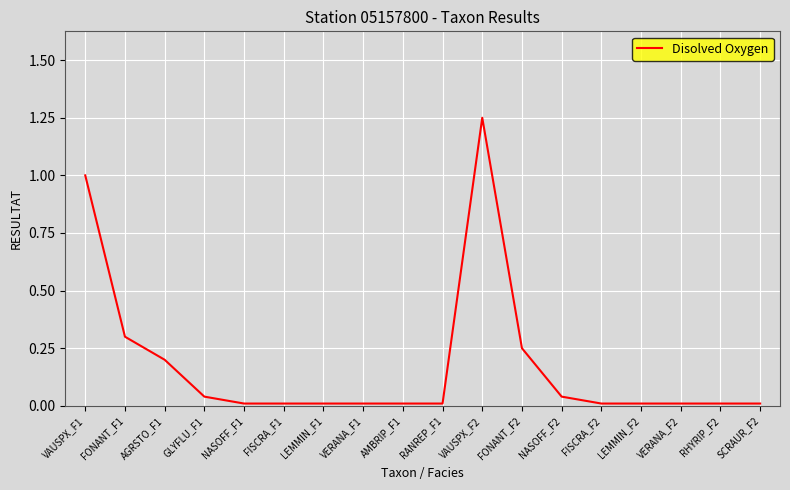

Is it true that the value at FONANT_F1 is 0.5?

False